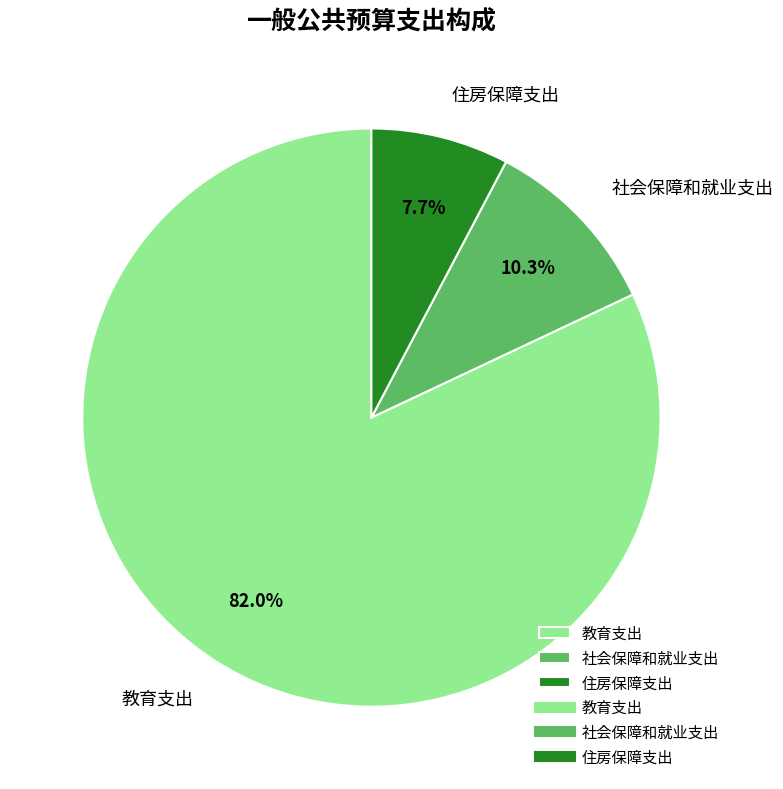

Which category has the smallest portion of the pie?

住房保障支出